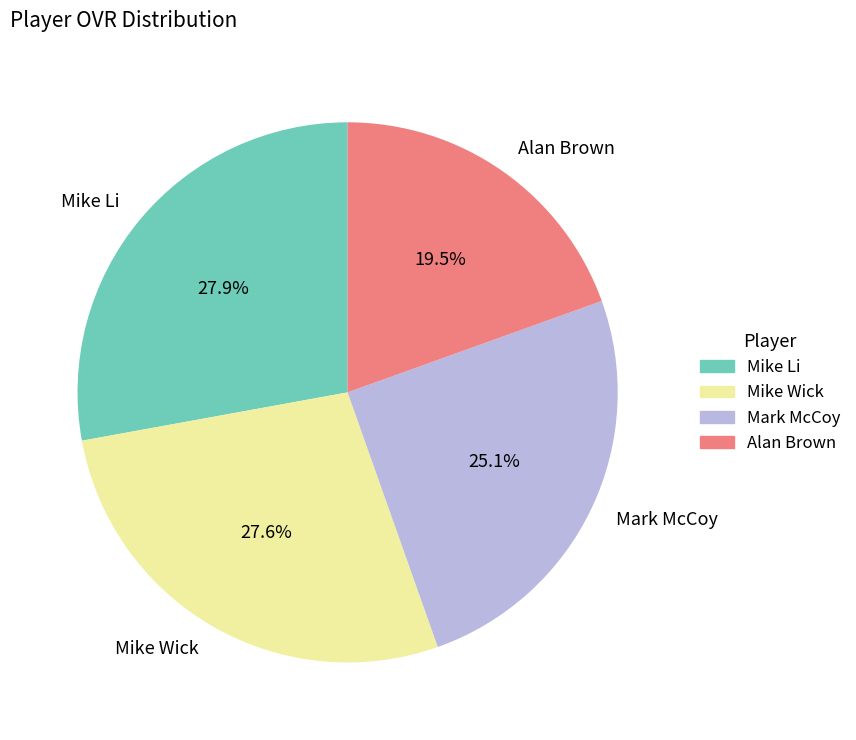

Which slice is the smallest?

Alan Brown